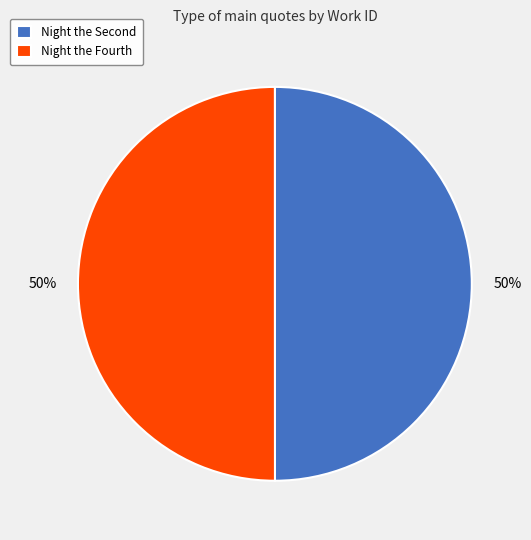

True or false: Night the Fourth accounts for 50% of the total.

True